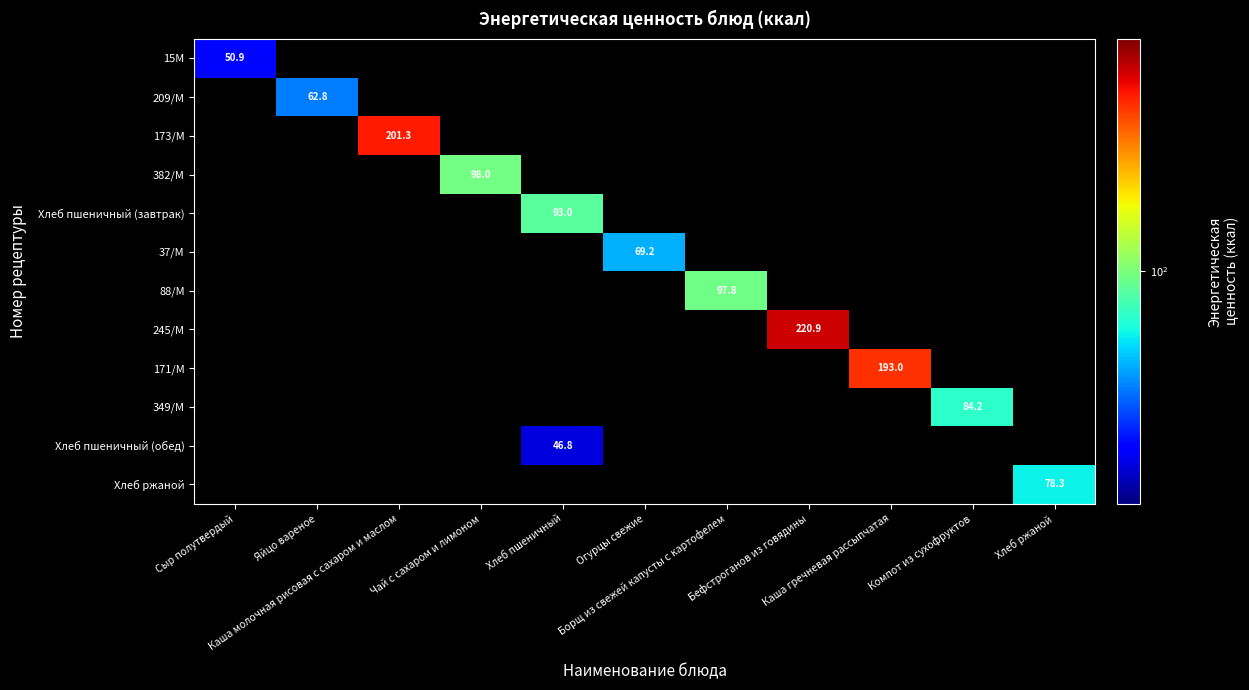

Which label corresponds to the smallest value in the chart?

Хлеб пшеничный